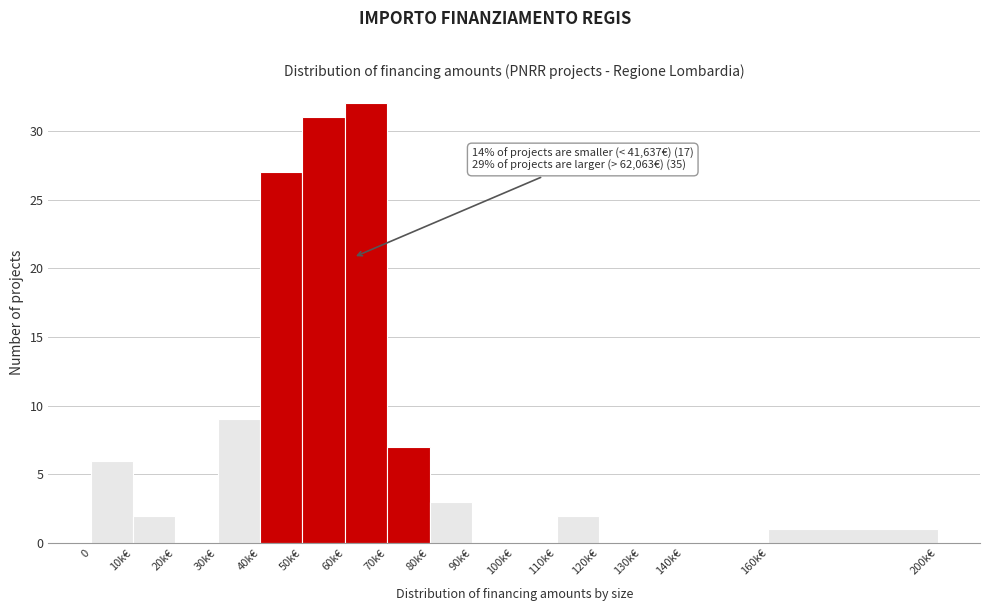

Reading left to right, transcribe all the data shown in this chart.

0=6	10k€=2	20k€=0	30k€=9	40k€=27	50k€=31	60k€=32	70k€=7	80k€=3	90k€=0	100k€=0	110k€=2	120k€=0	130k€=0	140k€=0	160k€=1